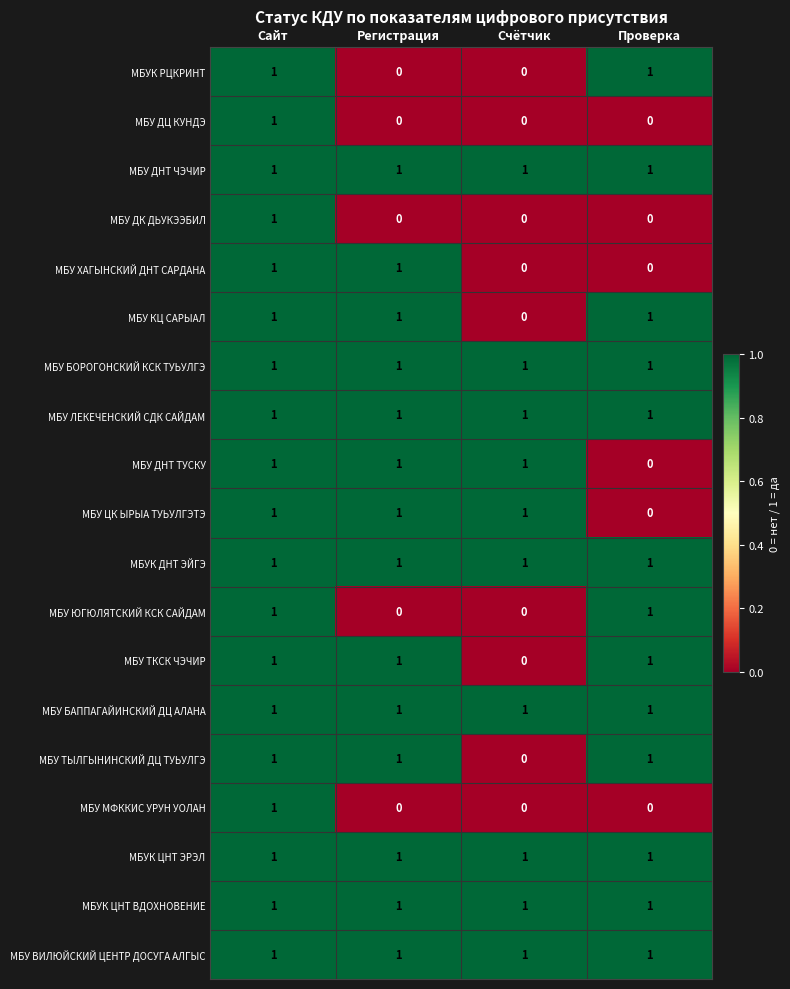

What is the sum of all МБУ ВИЛЮЙСКИЙ ЦЕНТР ДОСУГА АЛГЫС values?

4